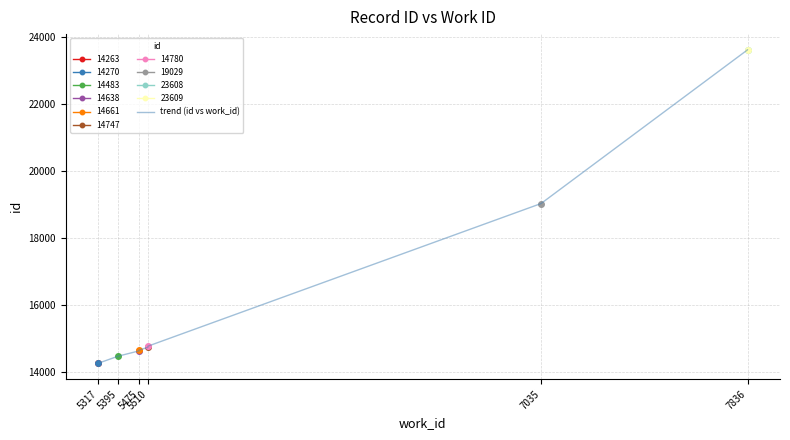

Count the number of categories in the chart.

10